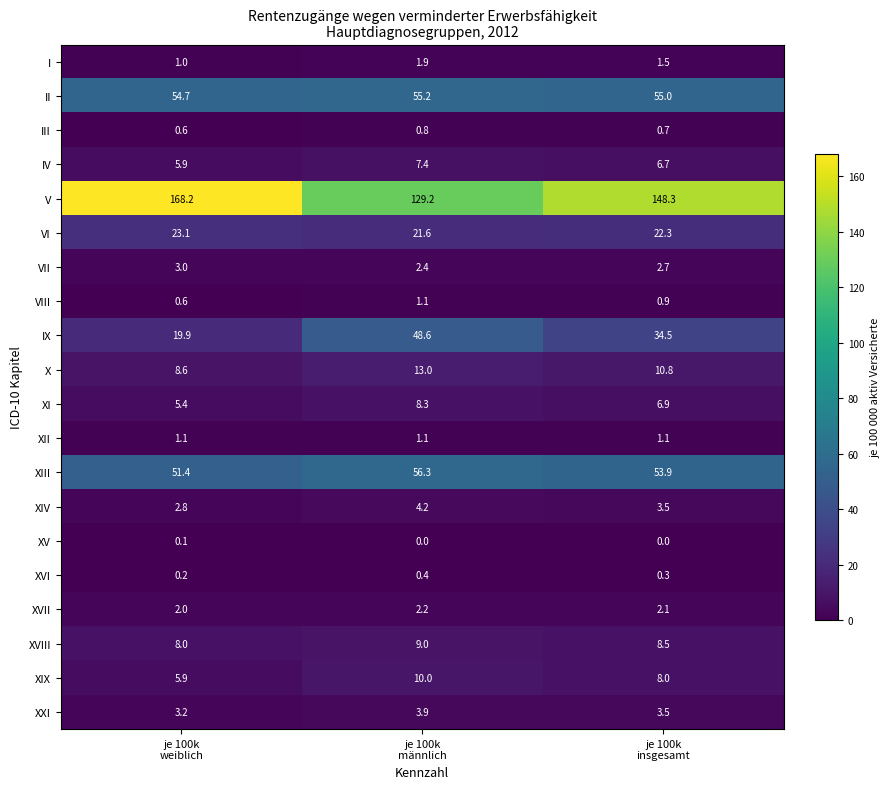

What is the difference between the maximum and minimum values in the IV series?

1.5